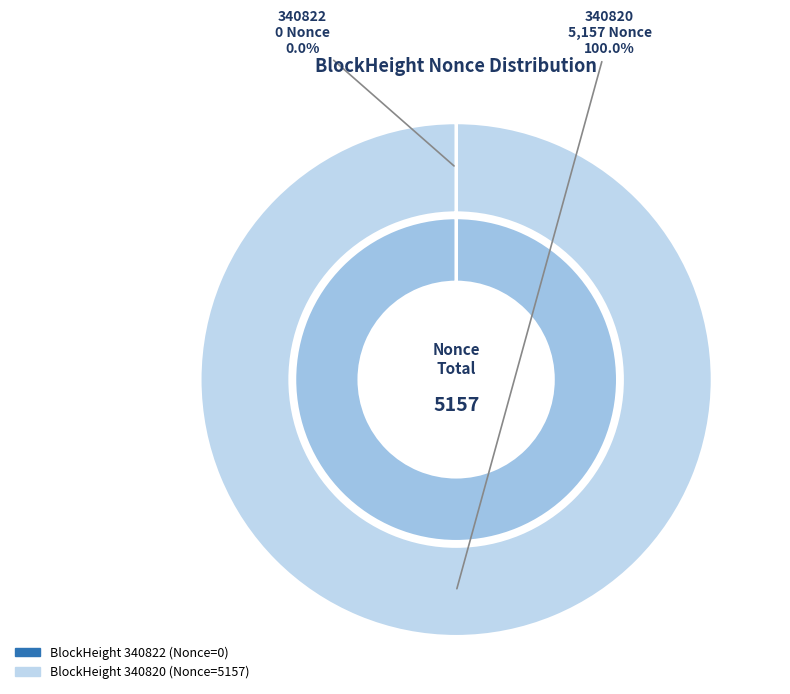

Does 340820 represent more than half of the total?

Yes